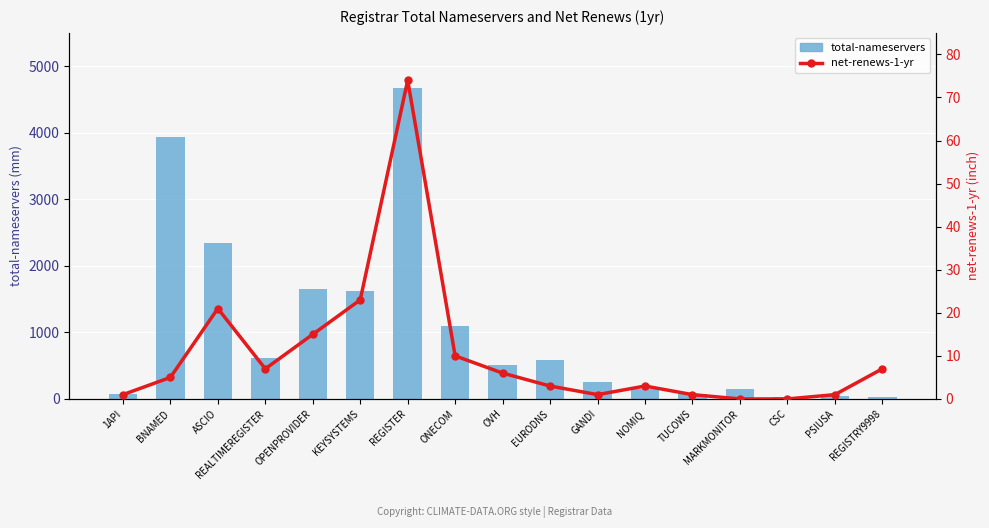

Rank the series by their maximum value, from lowest to highest.

net-renews-1-yr, total-nameservers